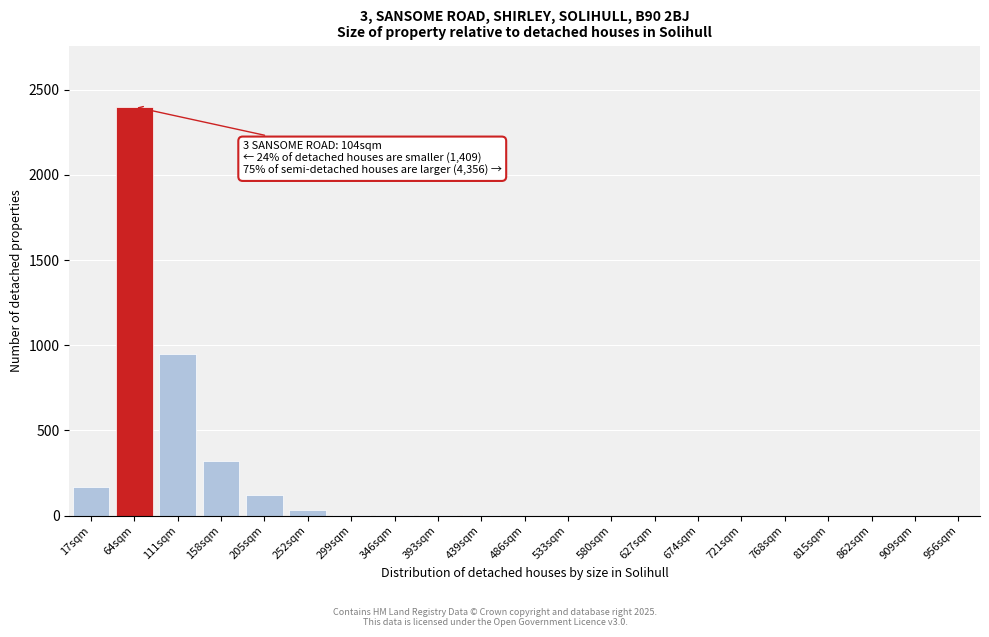

What is the sum of all values?

3999